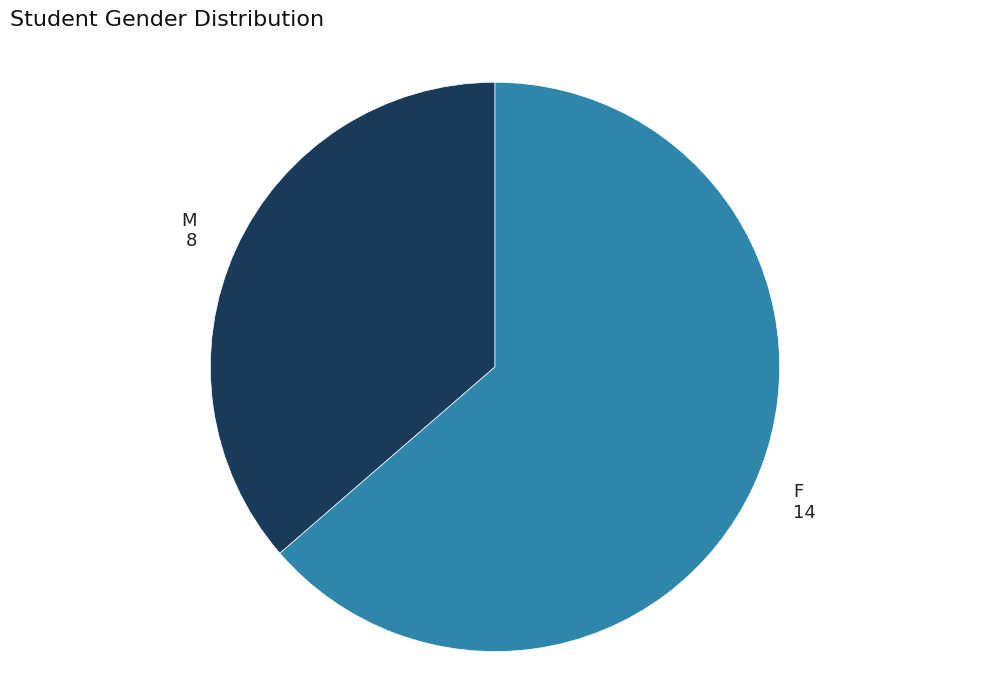

Does any single category account for the majority?

Yes